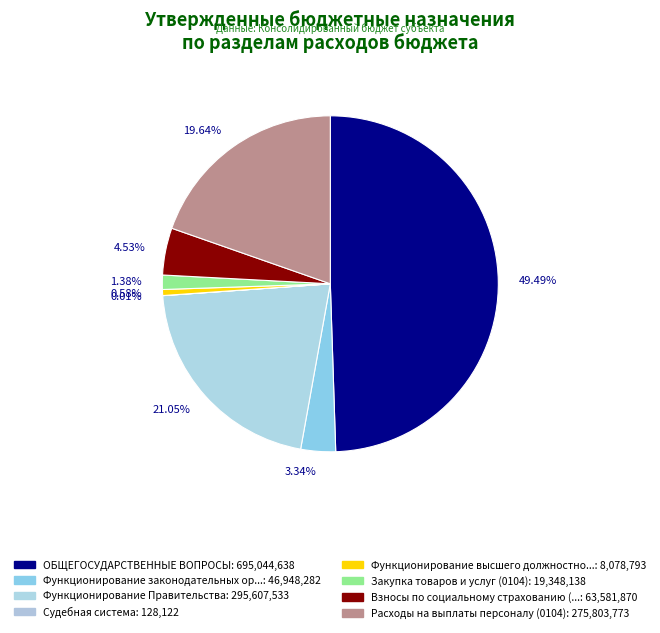

Approximately how many times larger is the value at 1.38% compared to 3.34%?

0.4